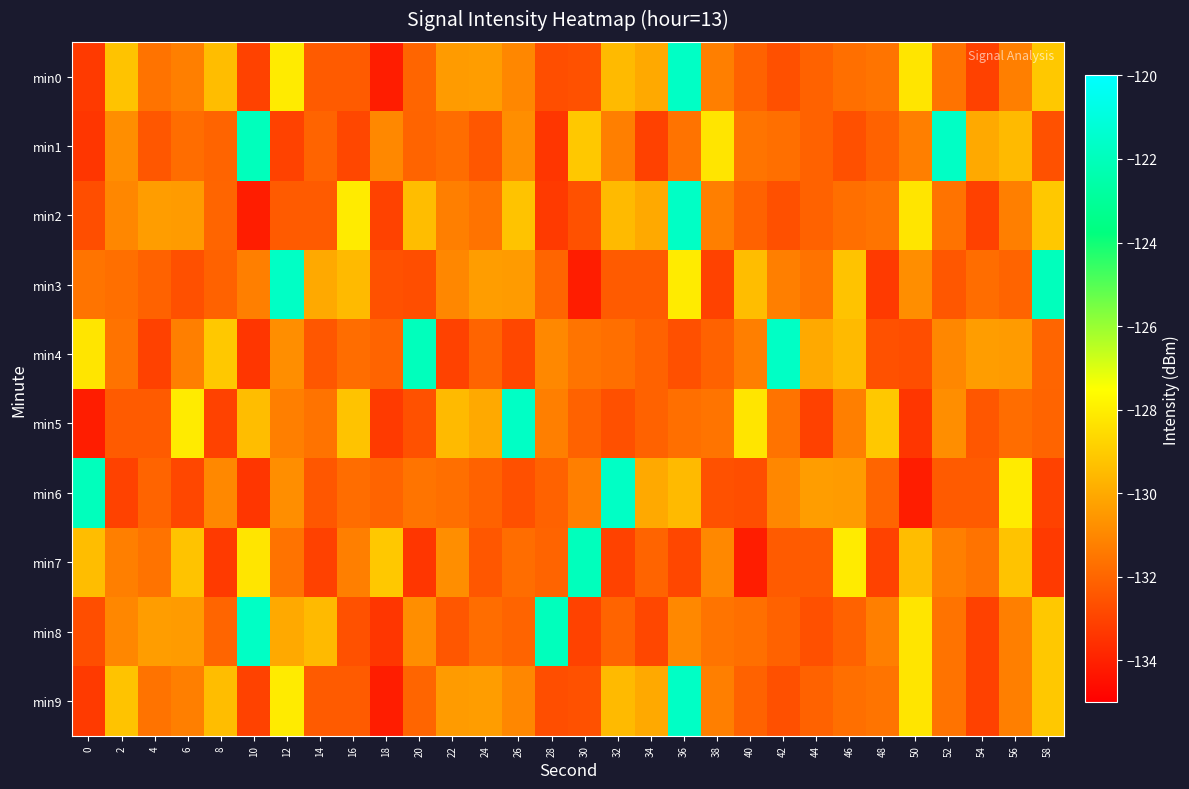

At 12, list the series in order from smallest to largest.

min1, min2, min7, min5, min4, min6, min8, min0, min9, min3